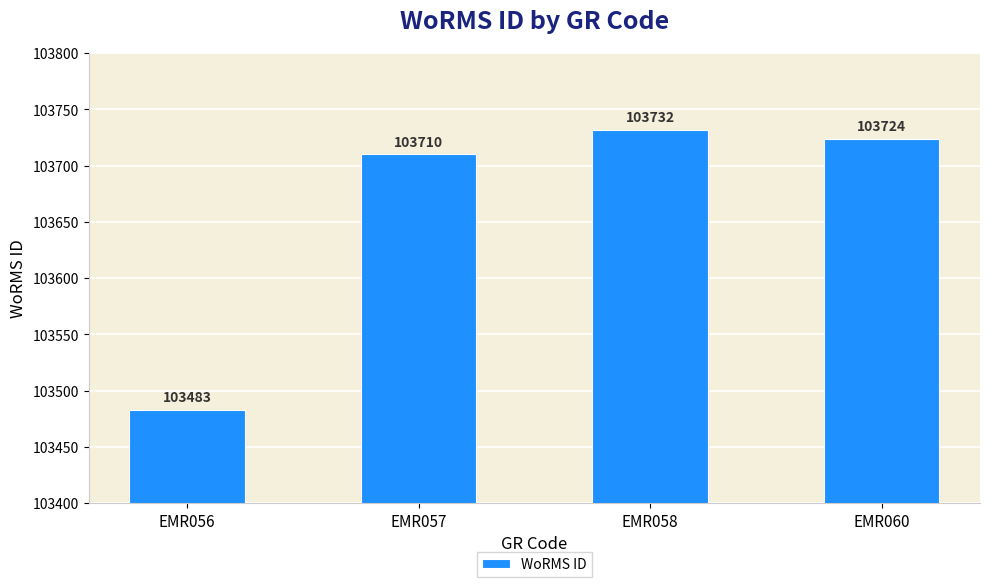

Which category has the highest value across all series?

EMR058